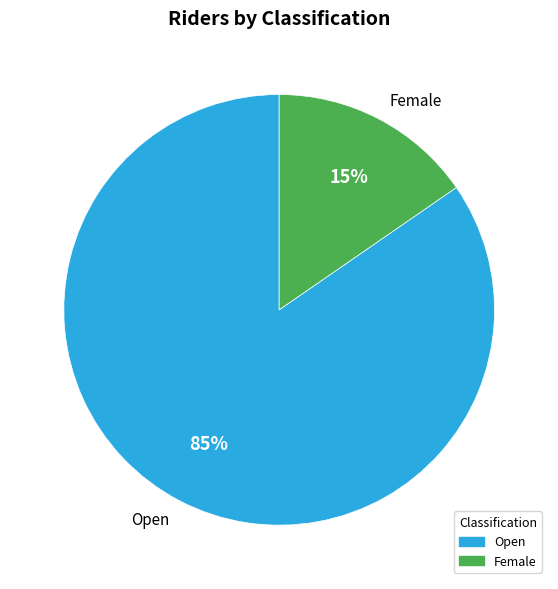

What is the smallest slice in the pie chart?

Female